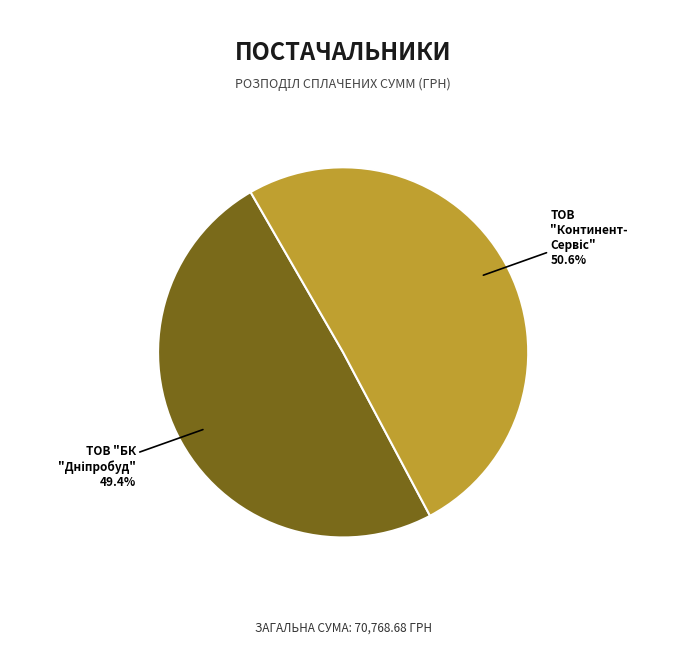

To the nearest percent, what is the average slice percentage?

50%